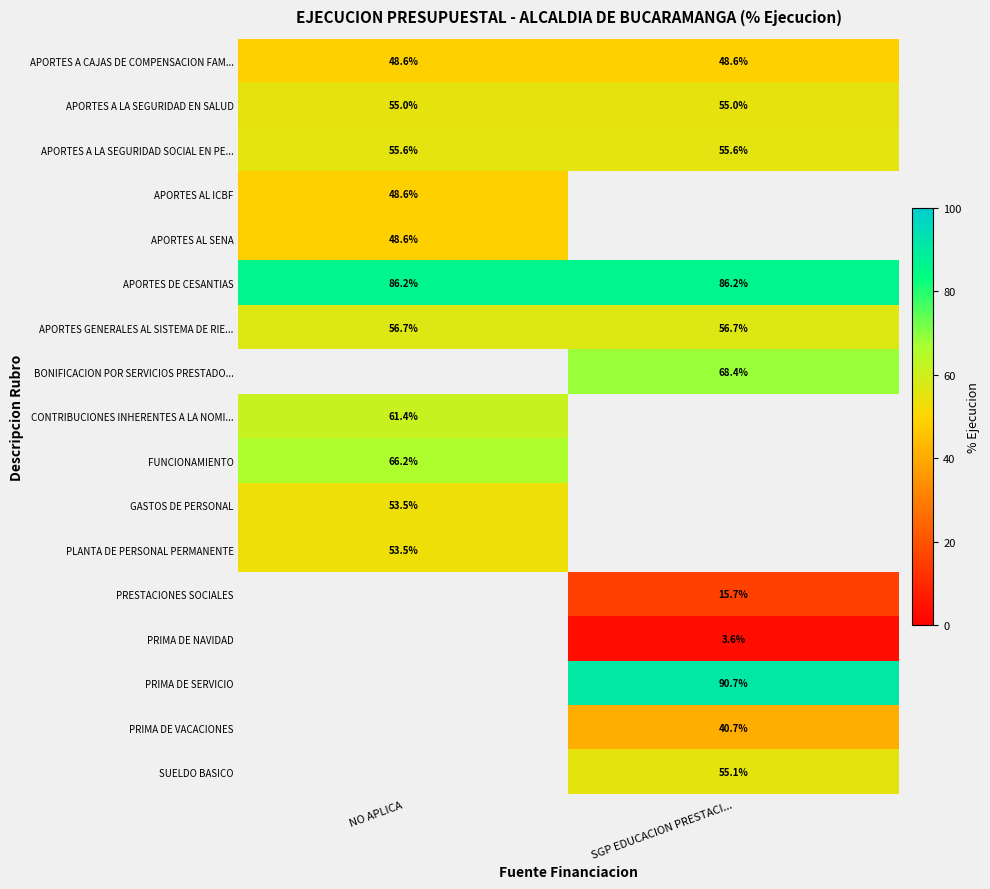

Read the APORTES A CAJAS DE COMPENSACION FAM... value at SGP EDUCACION PRESTACI....

48.6